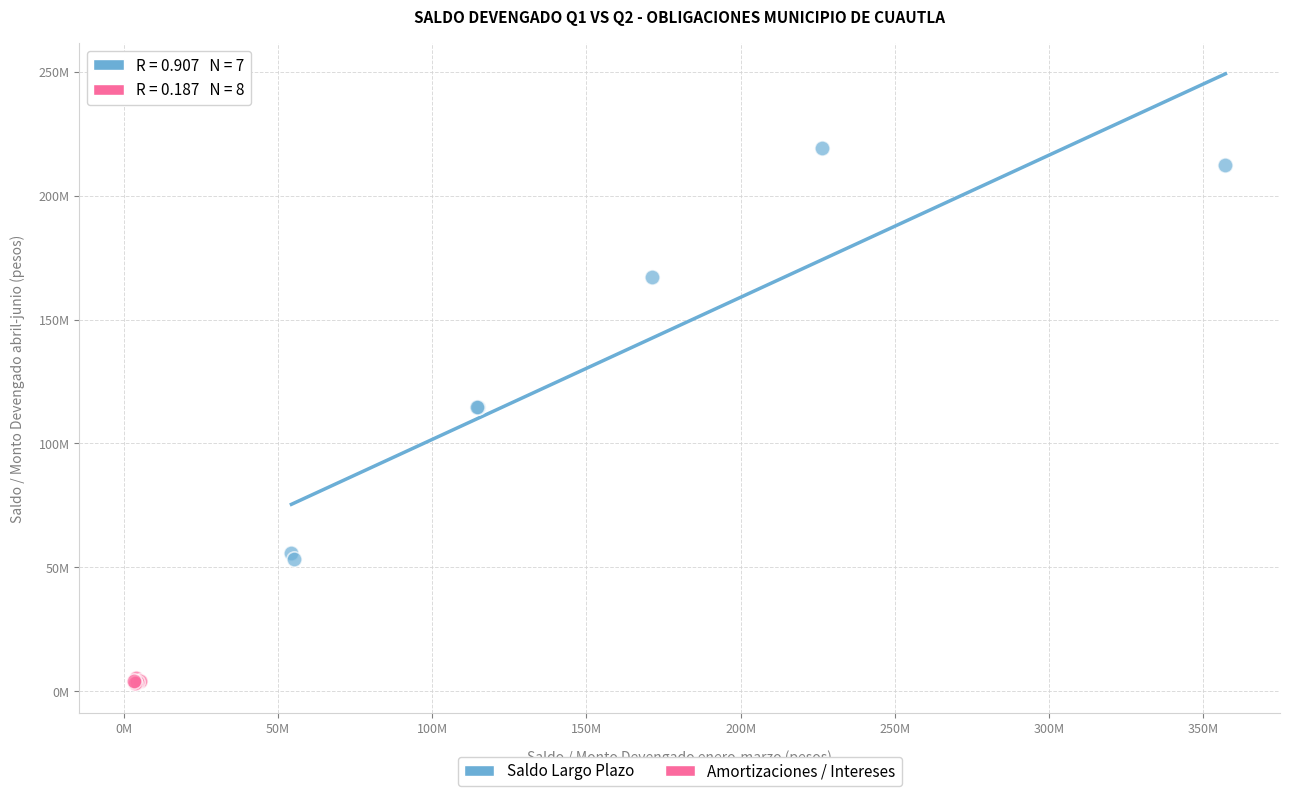

Which series reaches the minimum Y coordinate?

Amortizaciones / Intereses